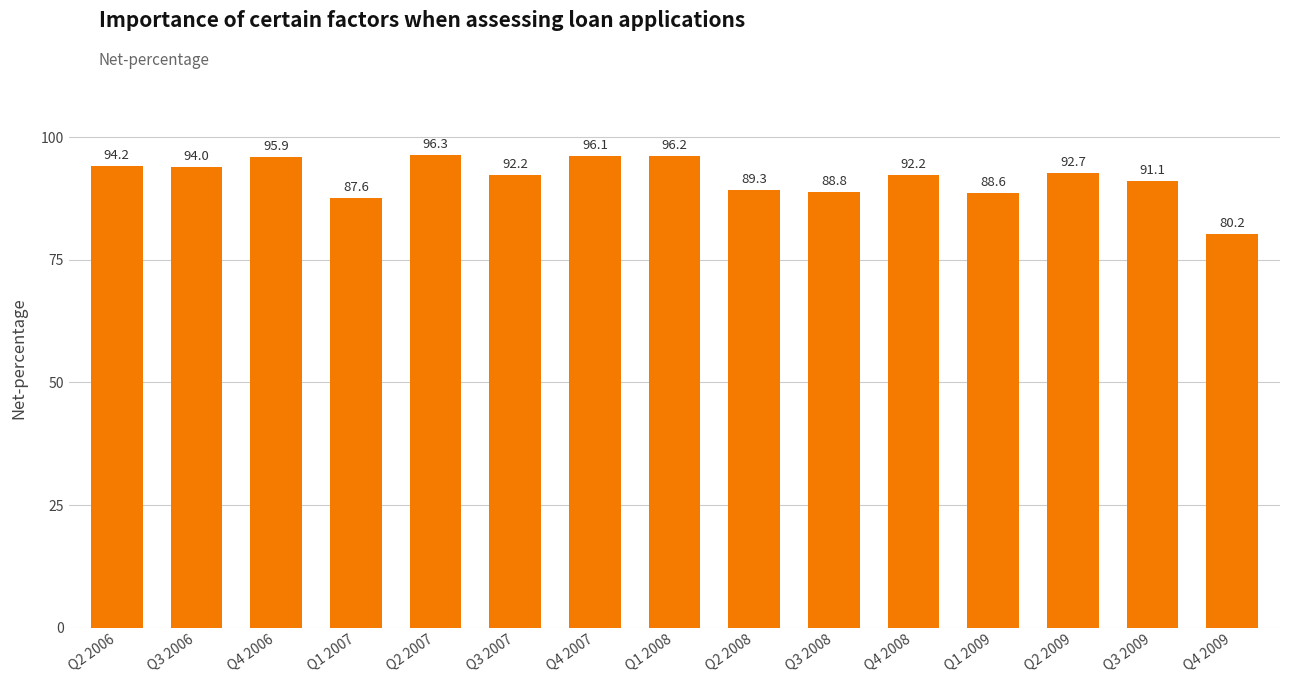

What is the difference between the maximum and minimum values?

16.1